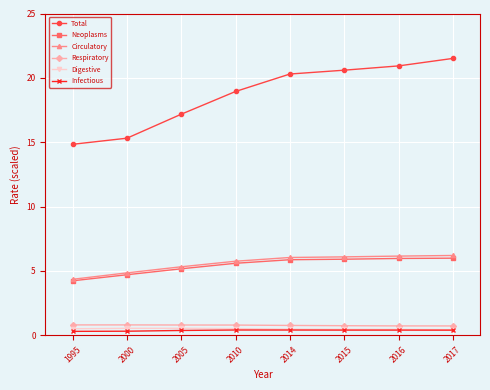

Is it true that Infectious equals 0.4 at 2014?

True